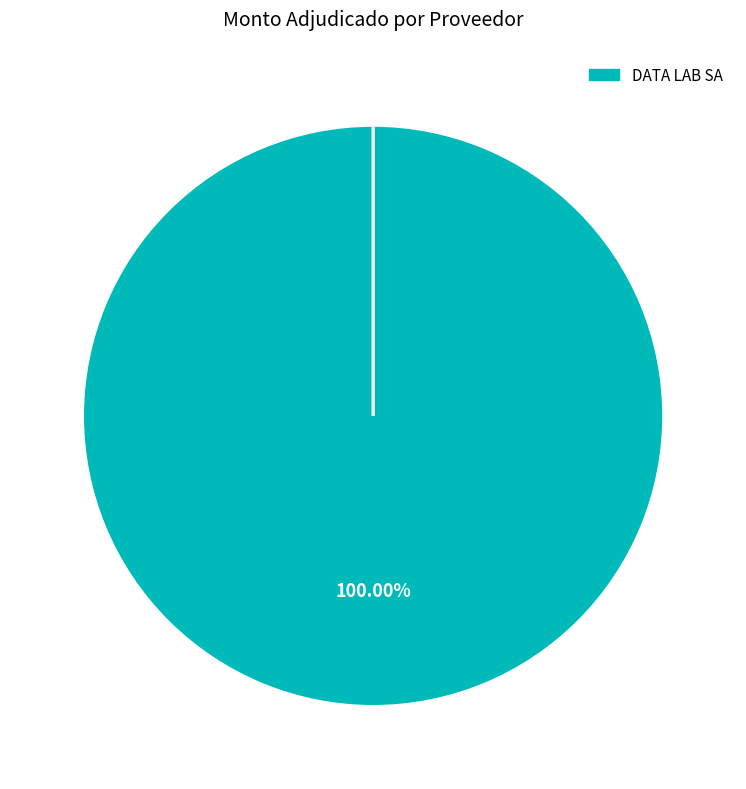

How many segments does this pie chart have?

3